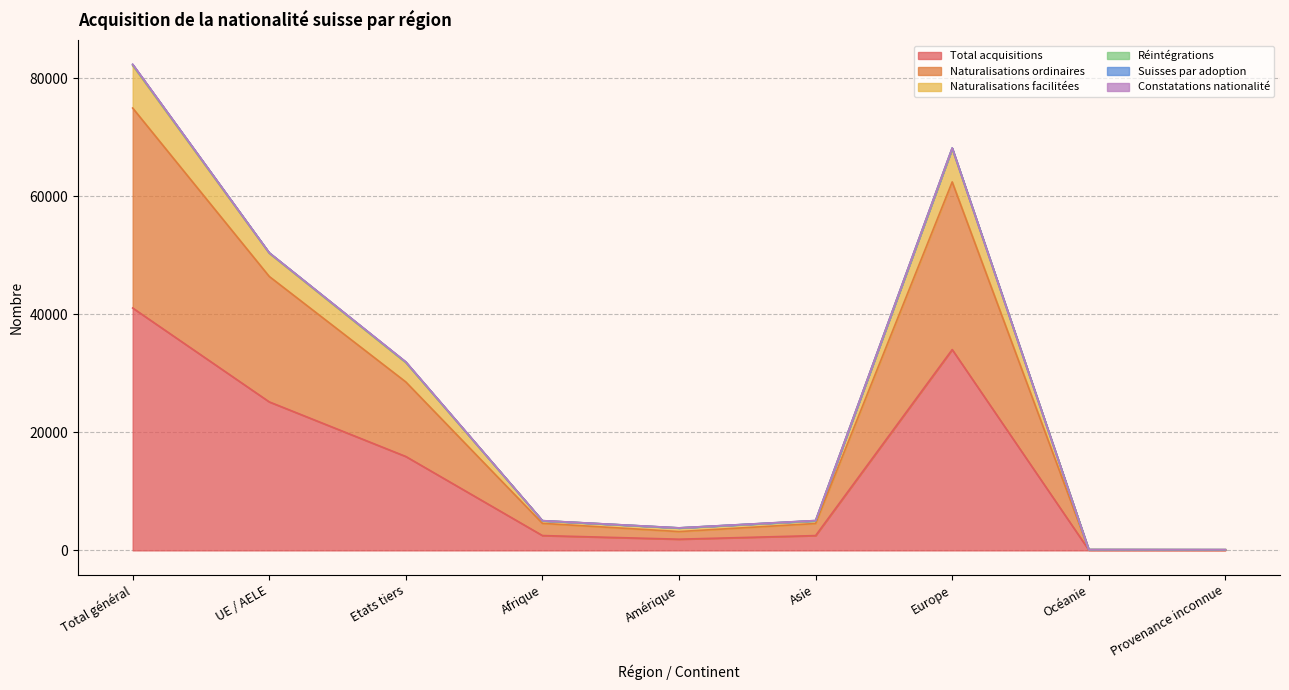

True or false: Réintégrations and Naturalisations facilitées cross at least once.

False